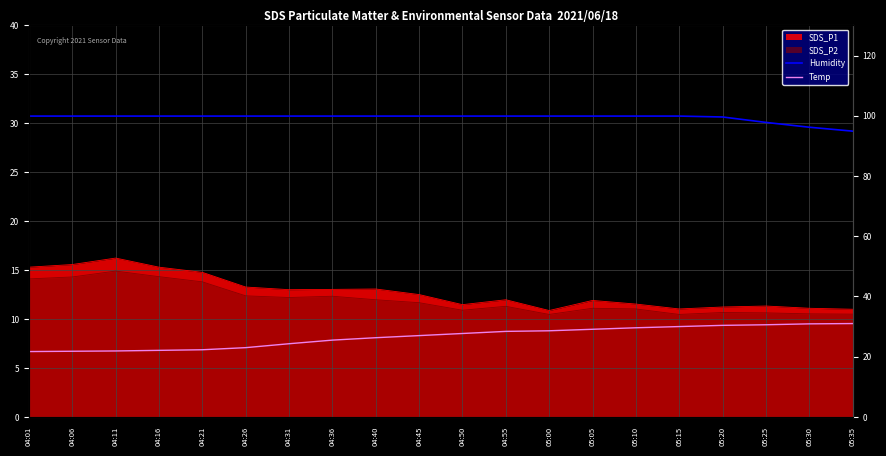

What is the total value across all series at 05:35?

125.9